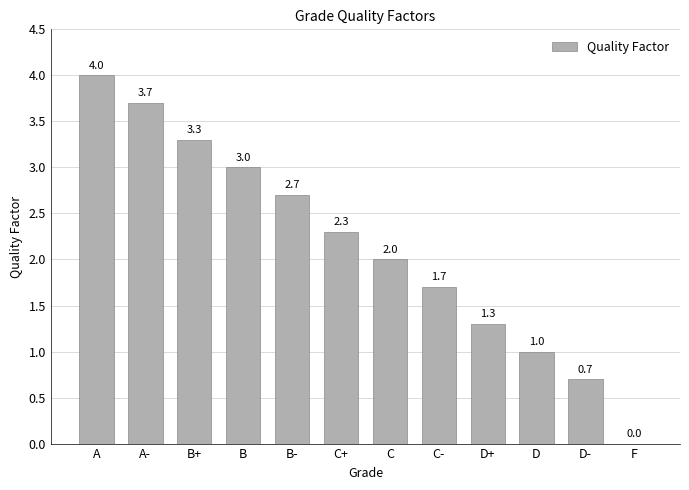

Read the value at D+.

1.3